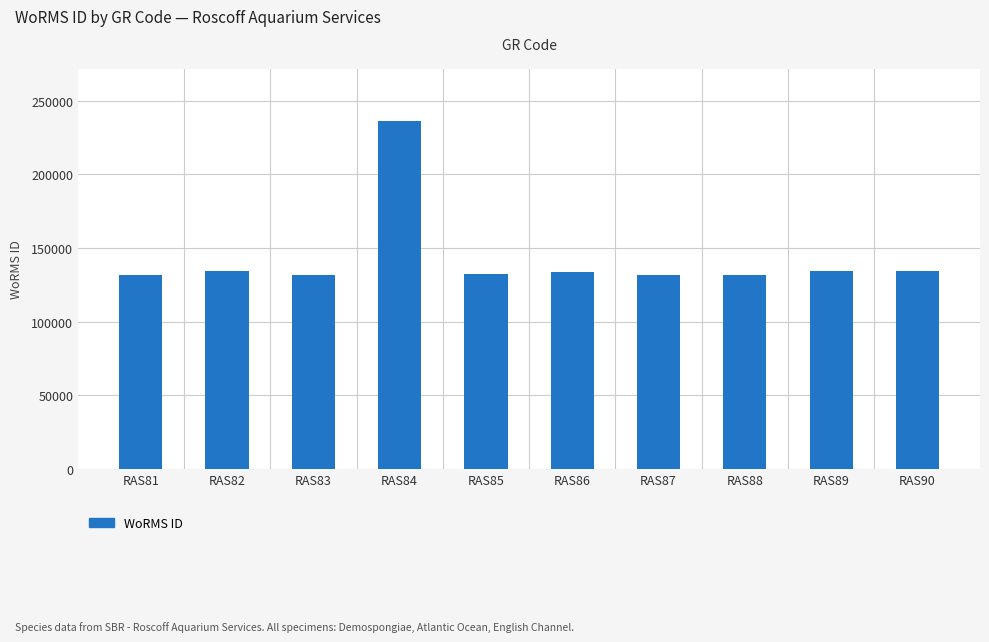

What is the difference between the maximum and minimum values?

104702